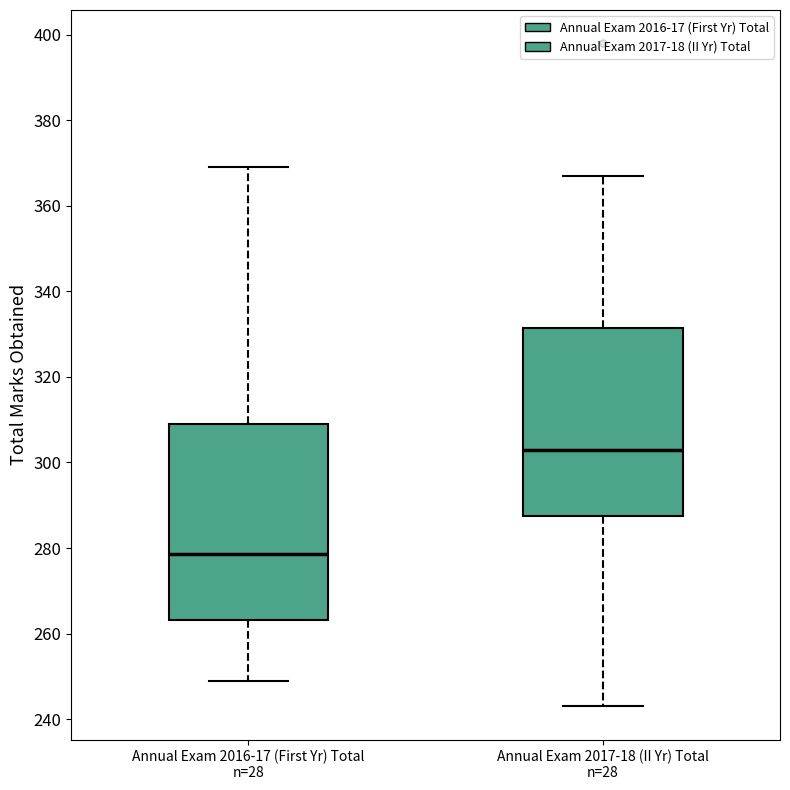

Reading left to right, transcribe this box plot: for each box, give where its median line is, the range the box spans, and where its two whiskers end, as read against the y-axis. The values are not printed on the chart, so give them approximately, as read against the axis.

Annual Exam 2016-17 (First Yr) Total n=28: median 278, box 264 to 310, whiskers 250 to 370
Annual Exam 2017-18 (II Yr) Total n=28: median 304, box 288 to 332, whiskers 244 to 368